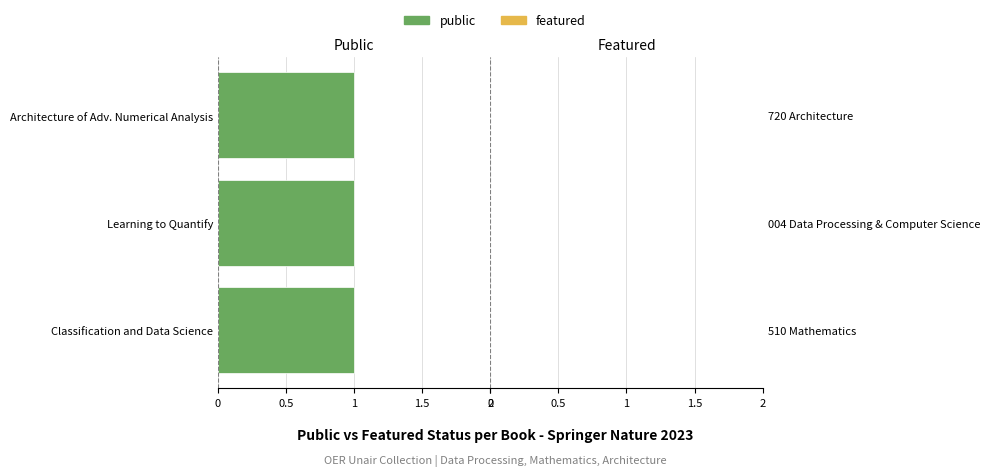

Are the bars horizontal?

Yes